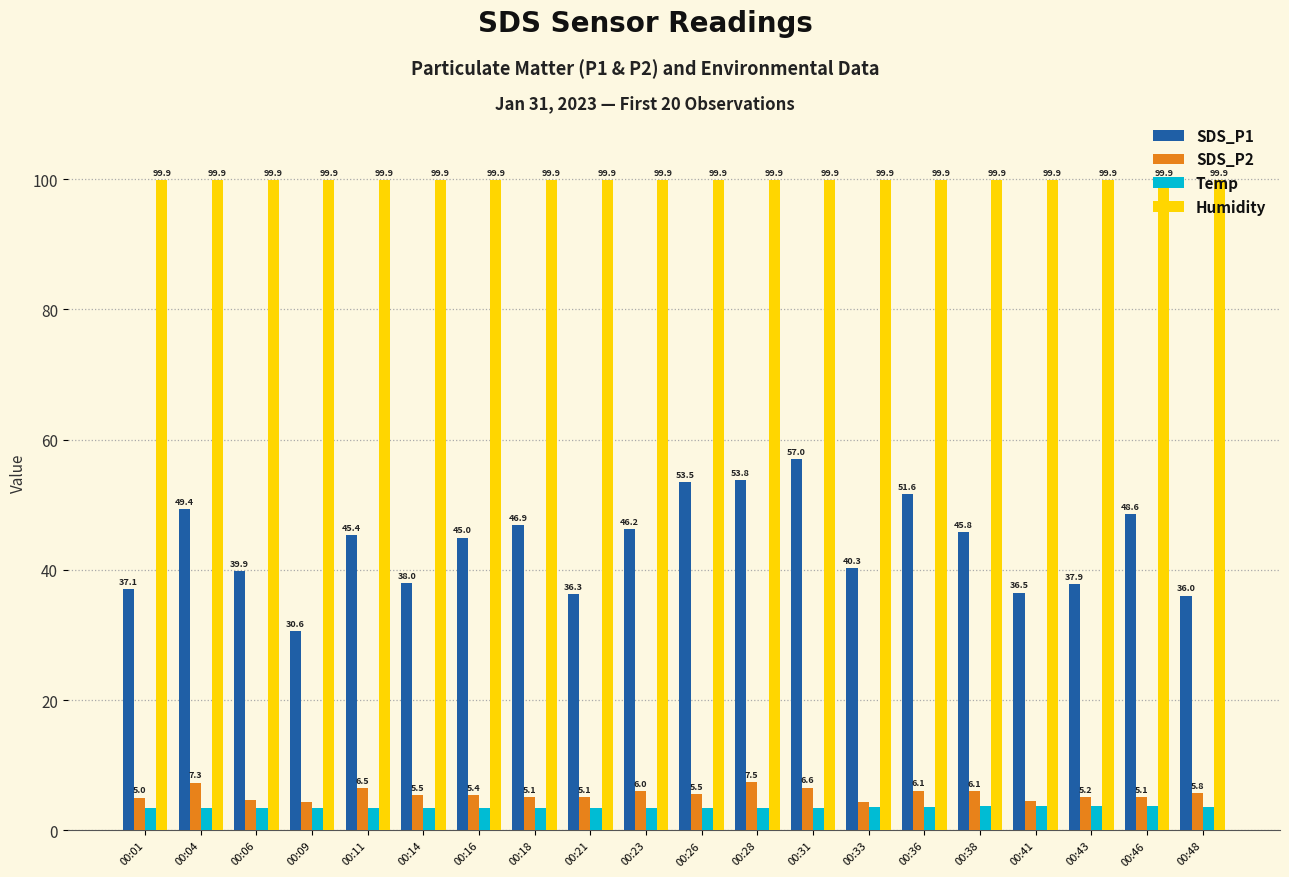

What is the value of the Temp bar at the 13th from the left?

3.5